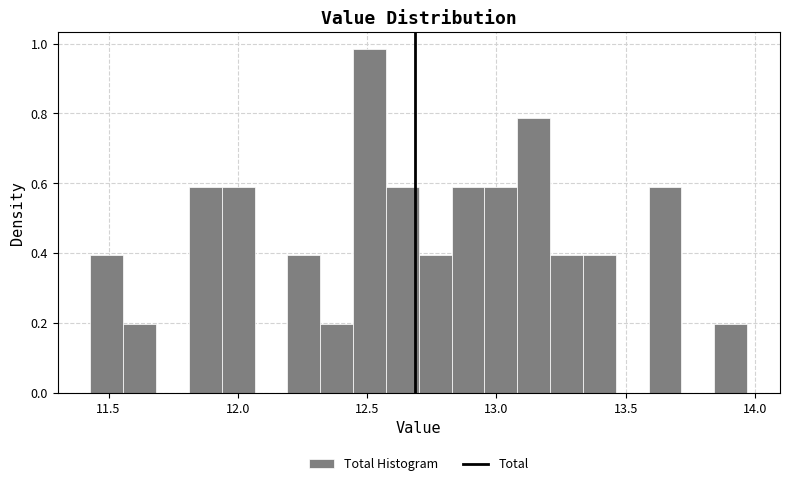

Around what value on the x-axis is the tallest bar? Give the approximate position of its centre, as read against the axis.

12.50